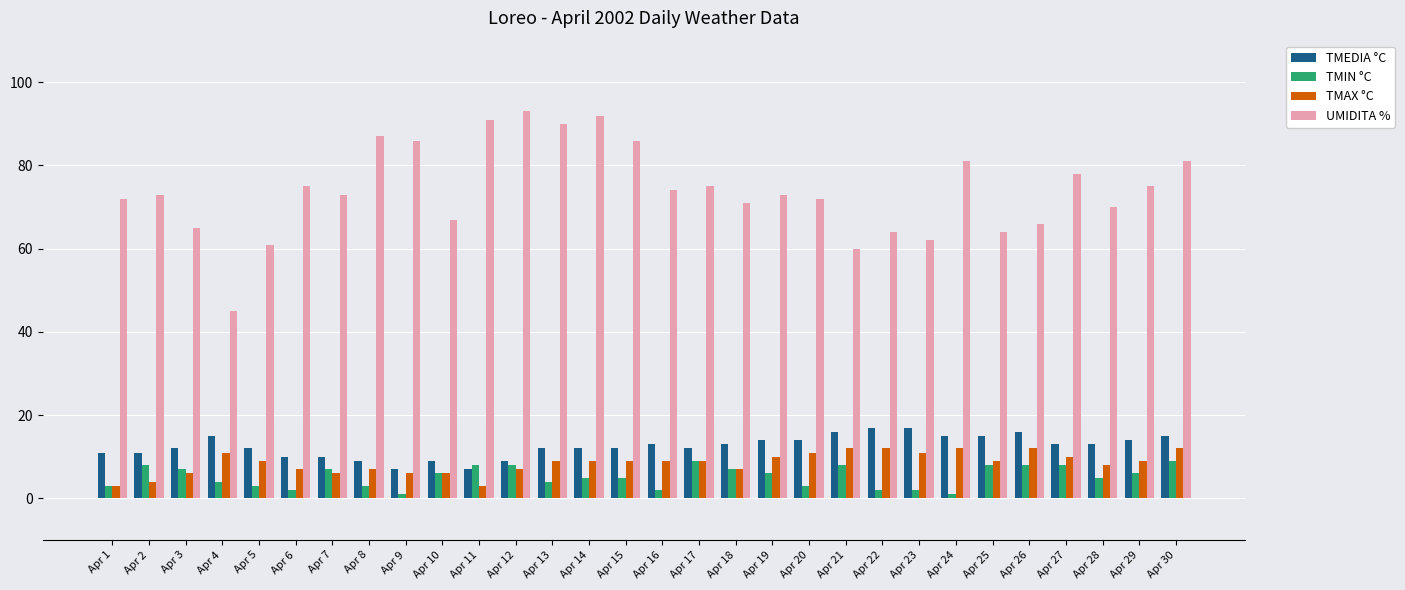

Is the value of UMIDITA % at Apr 20 greater than the value of TMEDIA °C at Apr 11?

Yes